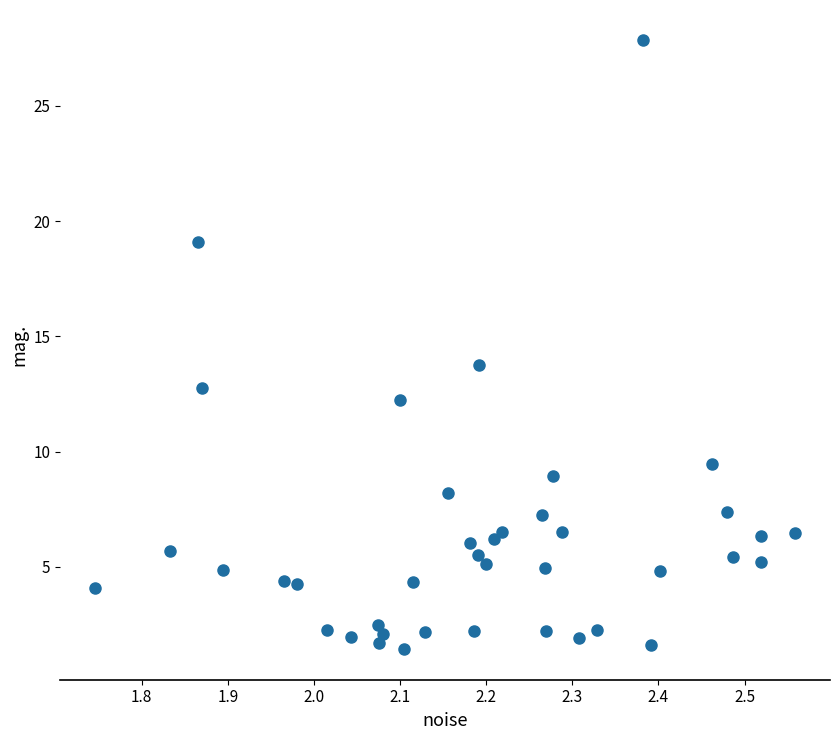

What is the range of Y values (max minus min)?

26.4